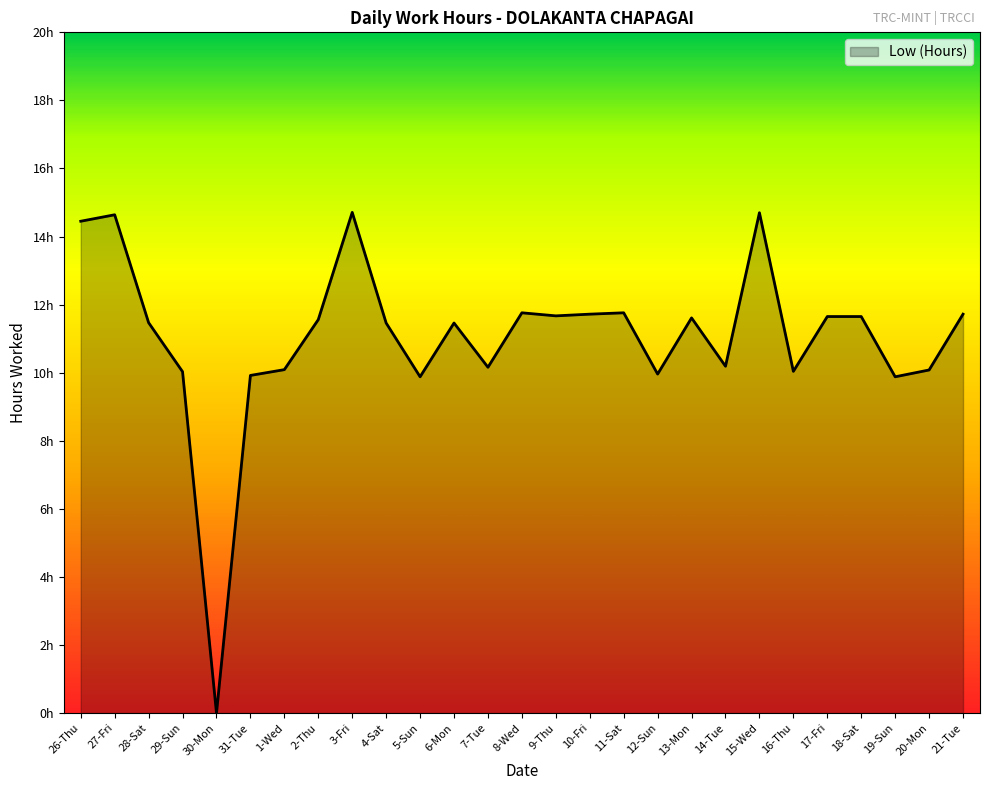

What is the maximum value shown in the chart?

14.7